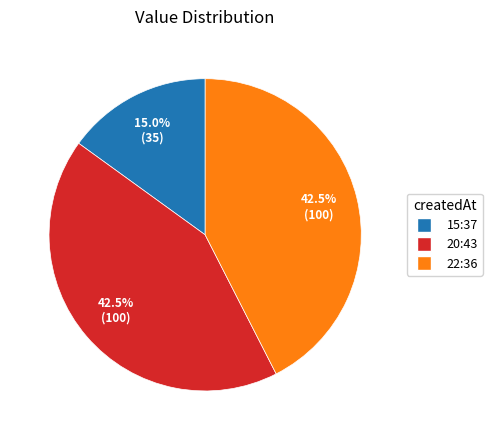

Does any single category account for the majority?

No